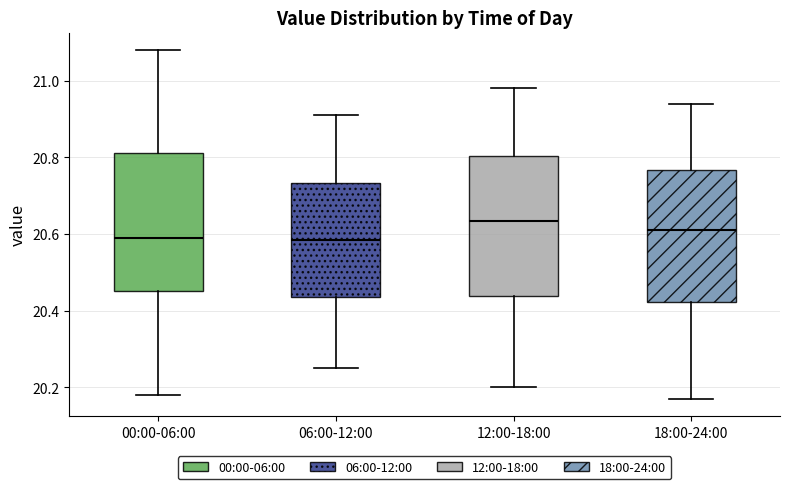

Reading left to right, transcribe this box plot: for each box, give where its median line is, the range the box spans, and where its two whiskers end, as read against the y-axis. The values are not printed on the chart, so give them approximately, as read against the axis.

00:00-06:00: median 20.60, box 20.46 to 20.82, whiskers 20.18 to 21.08
06:00-12:00: median 20.58, box 20.44 to 20.74, whiskers 20.26 to 20.92
12:00-18:00: median 20.64, box 20.44 to 20.80, whiskers 20.20 to 20.98
18:00-24:00: median 20.62, box 20.42 to 20.76, whiskers 20.18 to 20.94